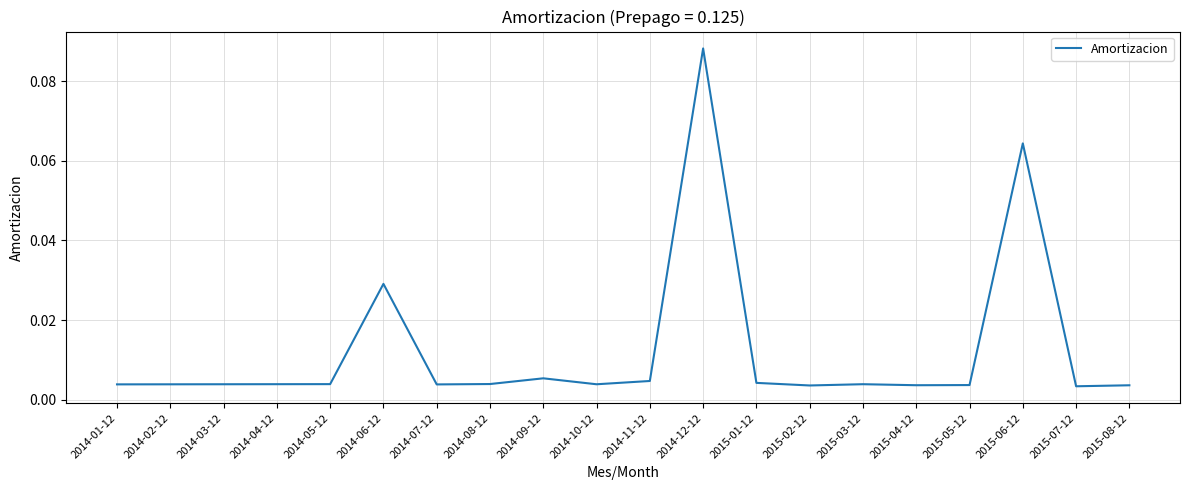

At which category does the chart reach its peak across all series?

2014-12-12